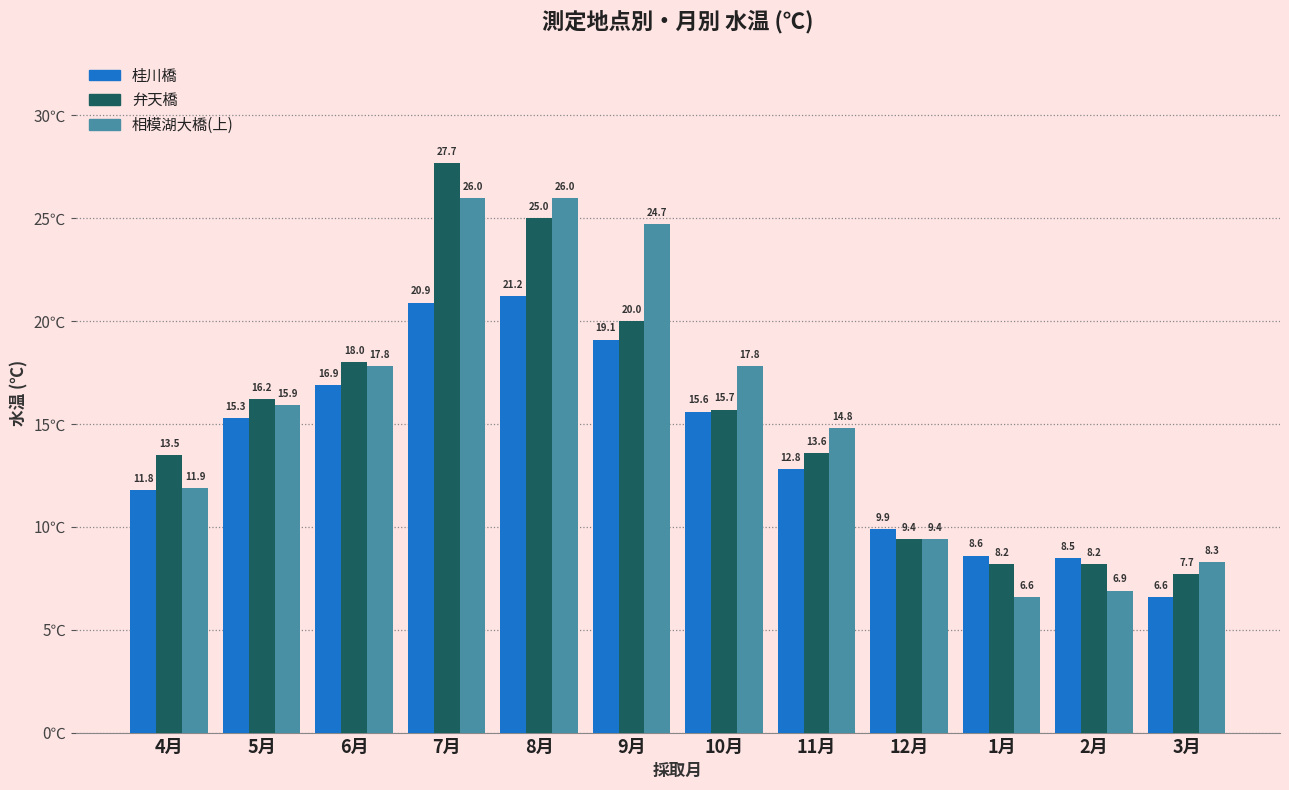

What is the highest value of the 桂川橋 series?

21.2